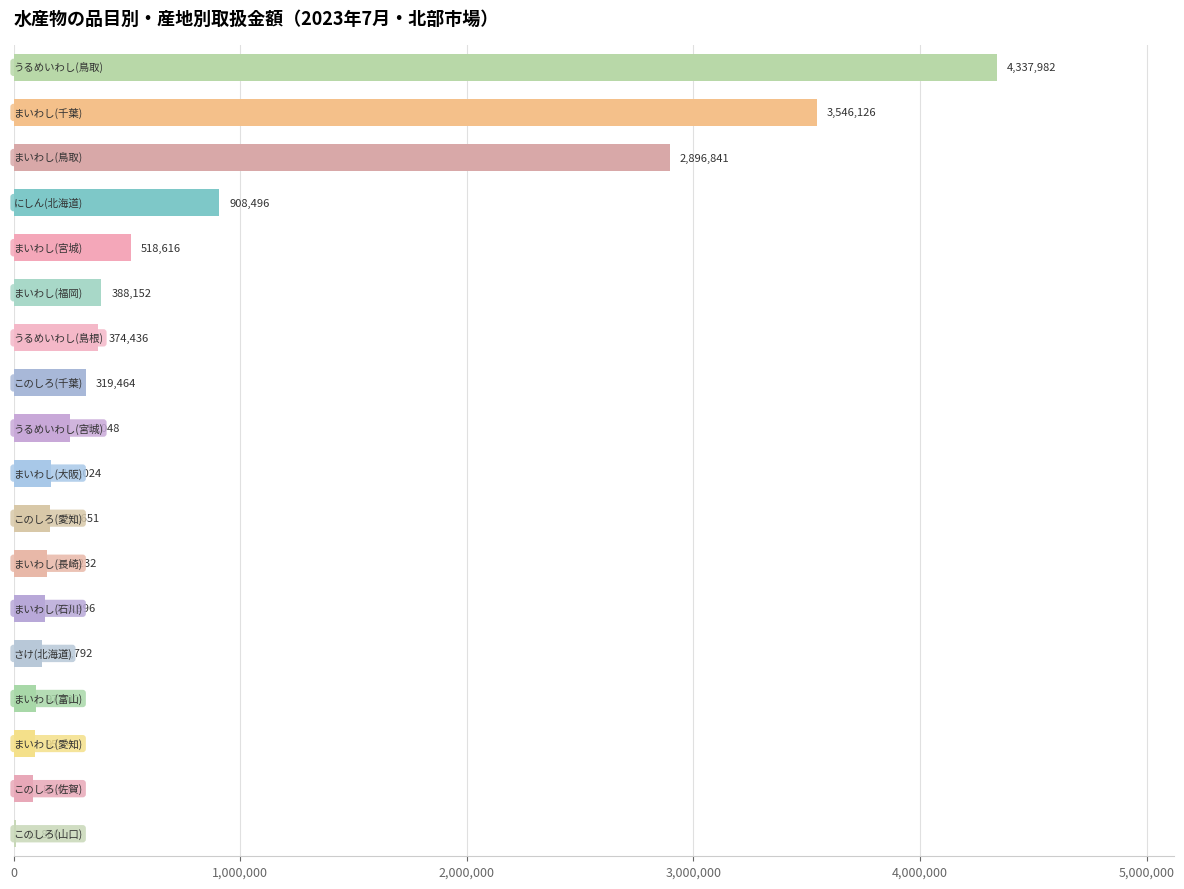

What is the sum of all values?

14567079